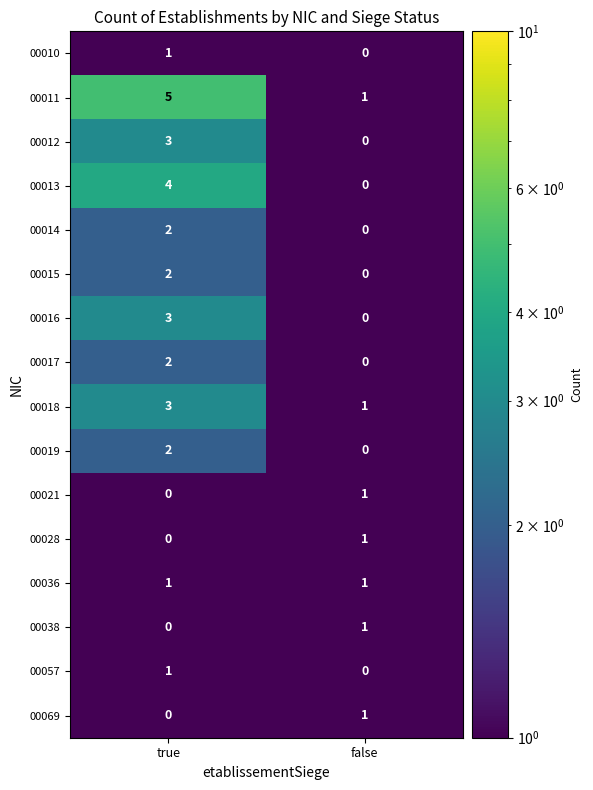

What is the maximum value shown in the chart?

5